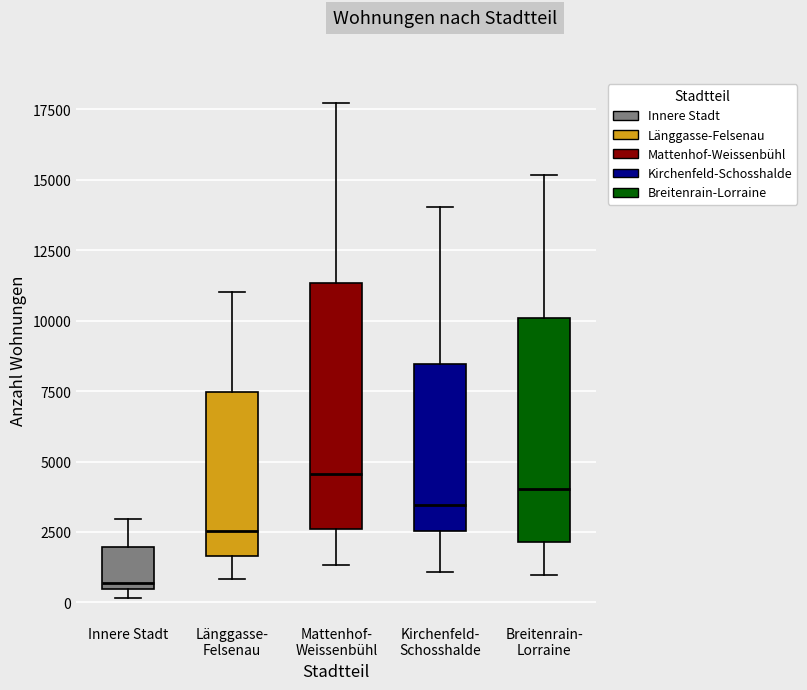

Reading left to right, transcribe this box plot: for each box, give where its median line is, the range the box spans, and where its two whiskers end, as read against the y-axis. The values are not printed on the chart, so give them approximately, as read against the axis.

Innere Stadt: median 500 (just above the box's lower edge), box 500 to 2000, whiskers 0 to 3000
Länggasse- Felsenau: median 2500, box 1500 to 7500, whiskers 1000 to 11000
Mattenhof- Weissenbühl: median 4500, box 2500 to 11500, whiskers 1500 to 17500
Kirchenfeld- Schosshalde: median 3500, box 2500 to 8500, whiskers 1000 to 14000
Breitenrain- Lorraine: median 4000, box 2000 to 10000, whiskers 1000 to 15000